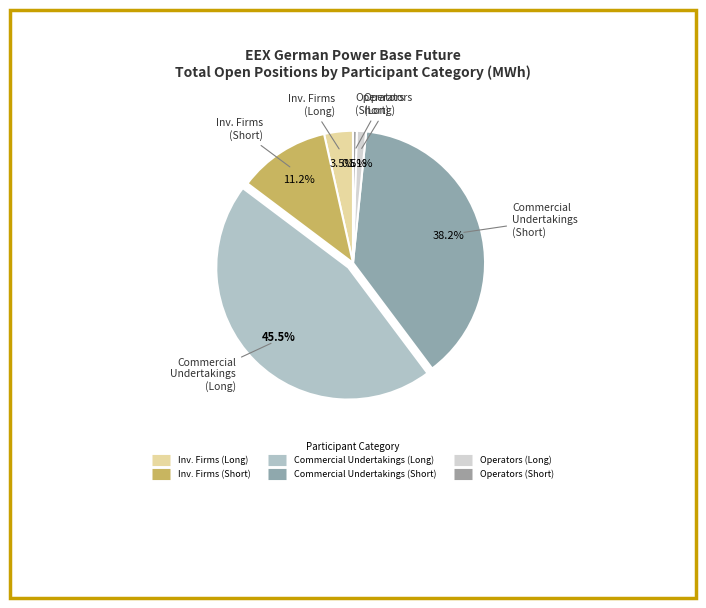

How many slices are in this pie chart?

6